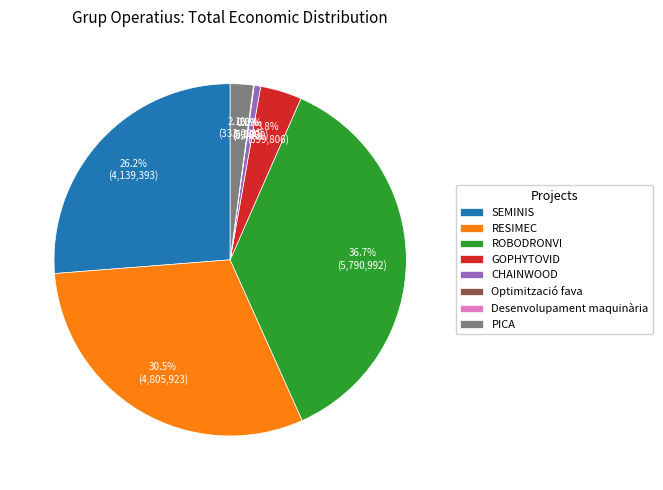

Which slice is the largest?

ROBODRONVI